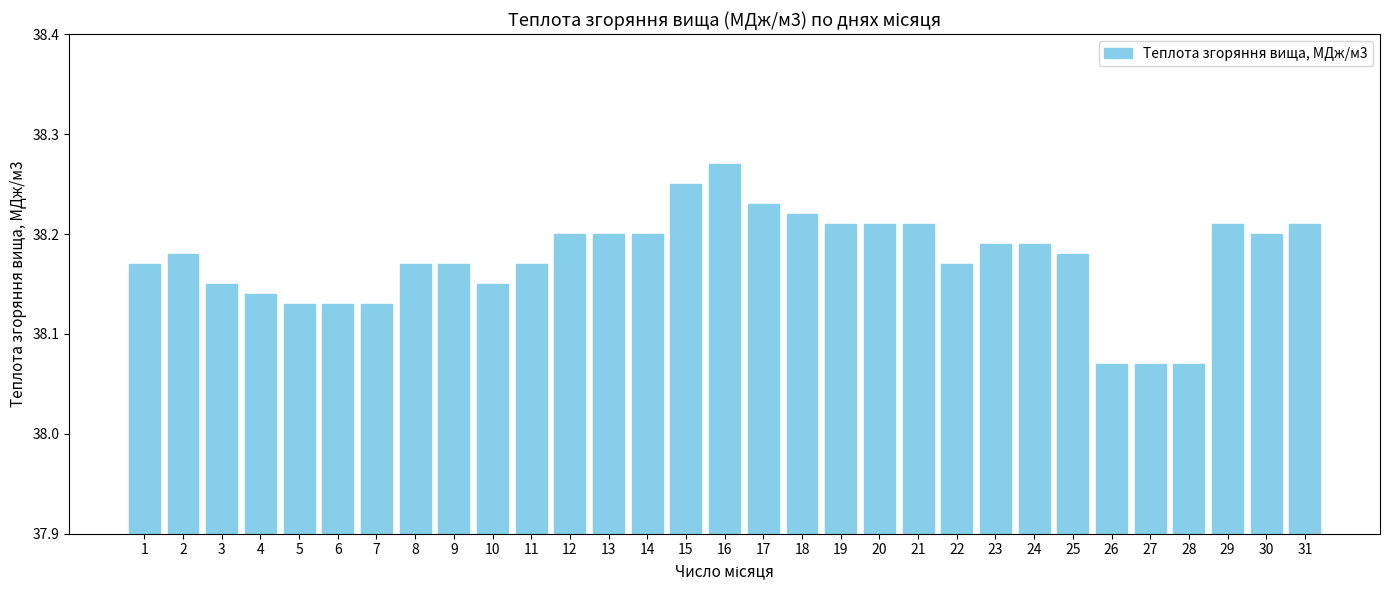

True or false: the data shows 38.2 at 13.

True